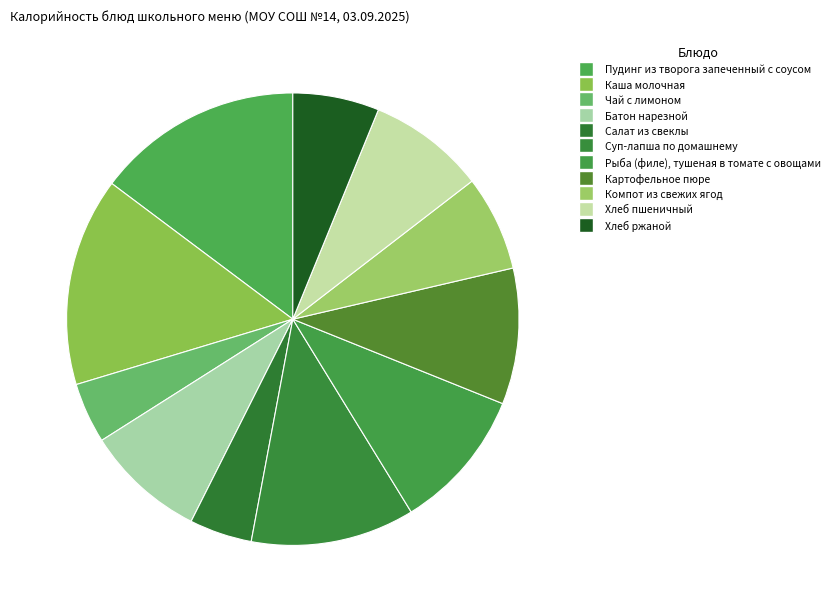

What percentage is the Салат из свеклы slice, to the nearest percent?

4%